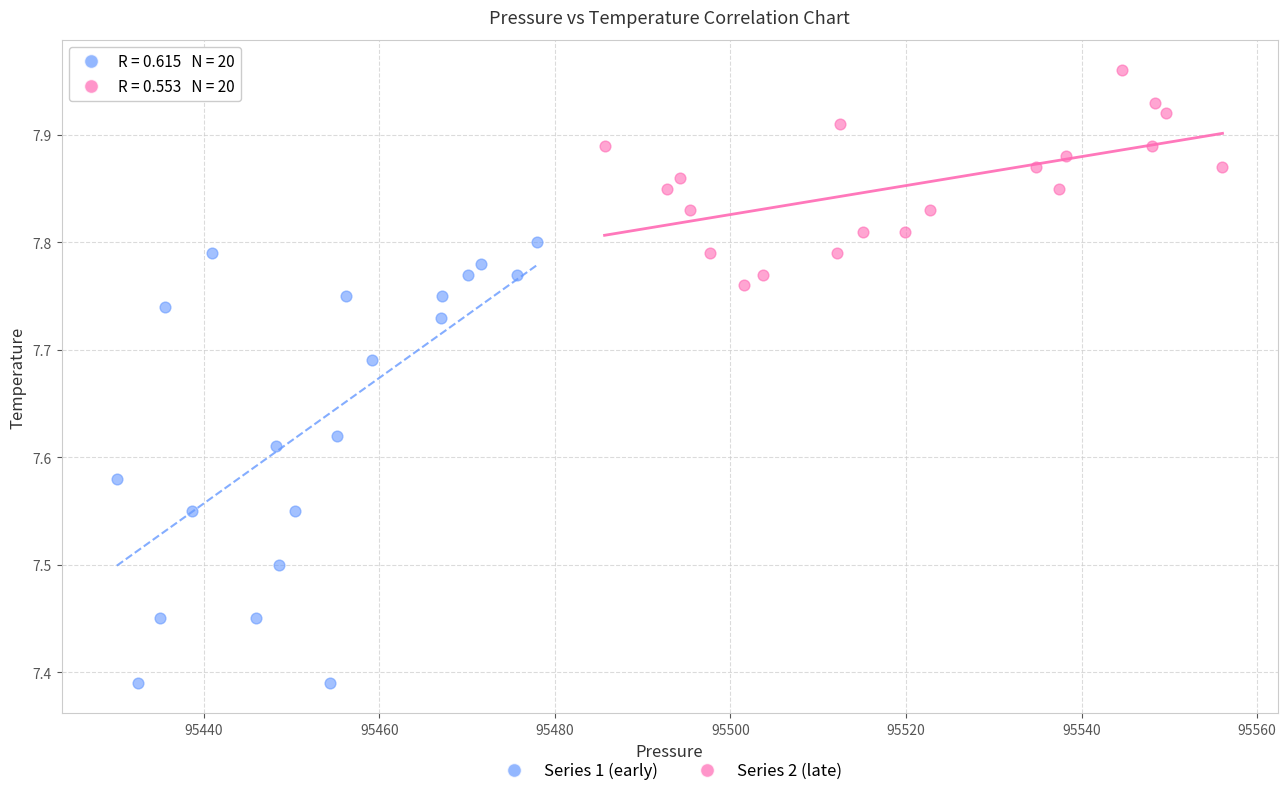

Which series contains the highest Y value?

Series 2 (late)